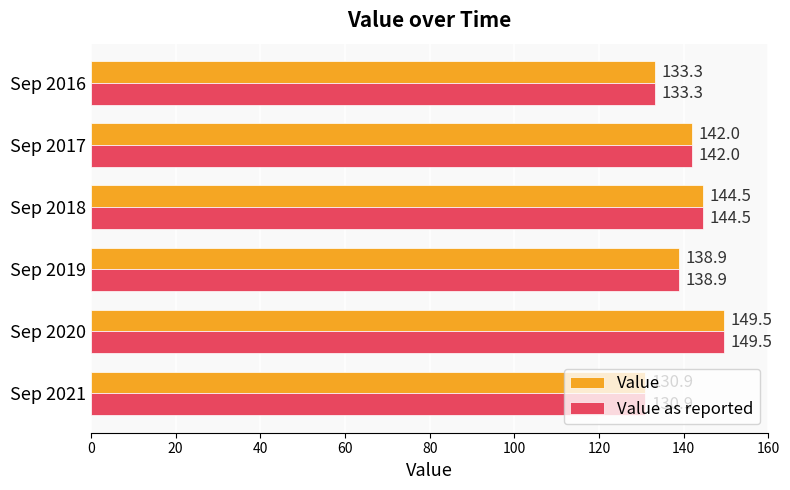

What are all the series names shown in the legend?

Value, Value as reported